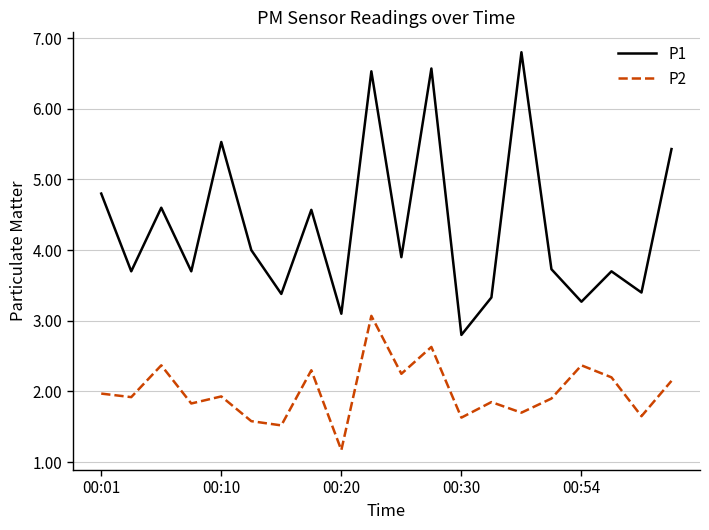

Which series has the largest range (max minus min)?

P1